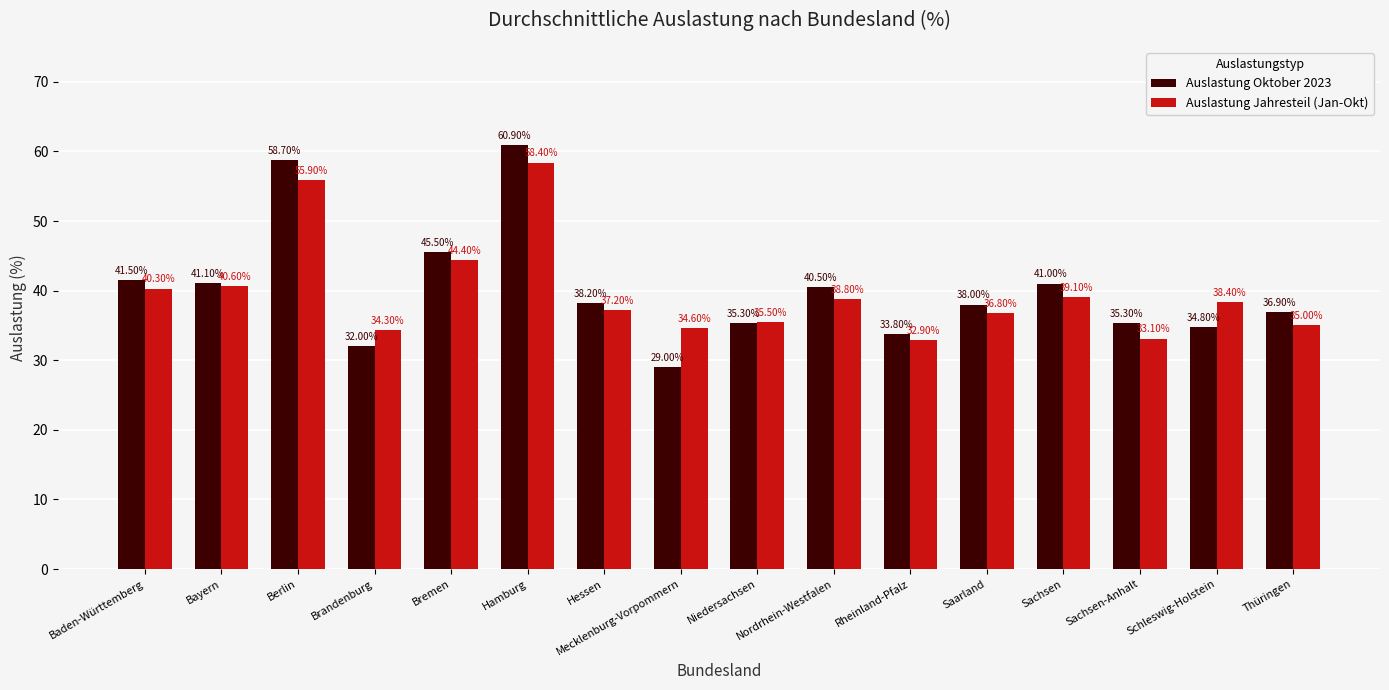

Rank the series by their maximum value, from lowest to highest.

Auslastung Jahresteil (Jan-Okt), Auslastung Oktober 2023